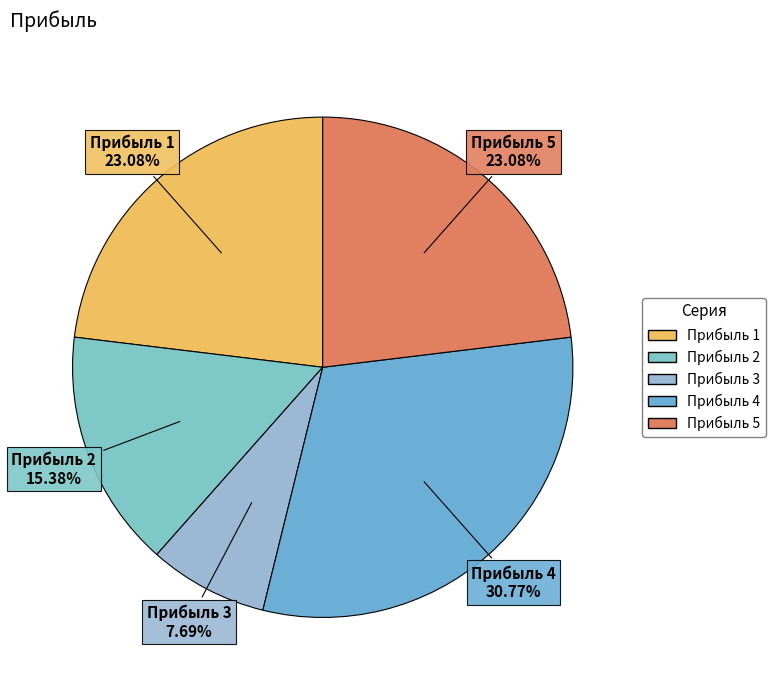

To the nearest percent, what portion does Прибыль 1 represent?

23%